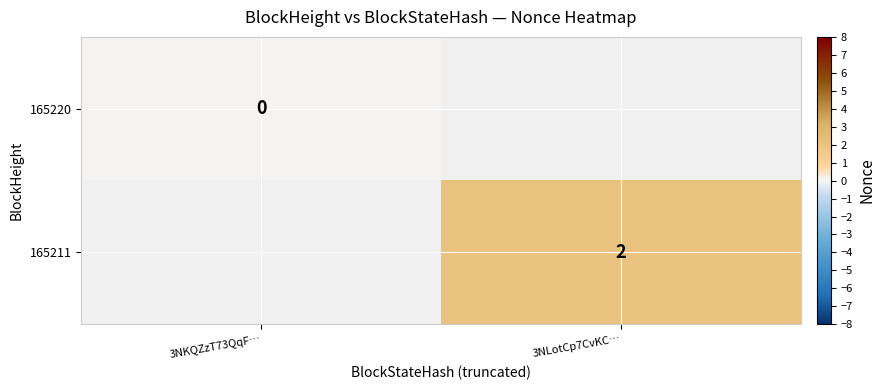

Which category has the lowest value in the 165220 series?

3NKQZzT73QqF…